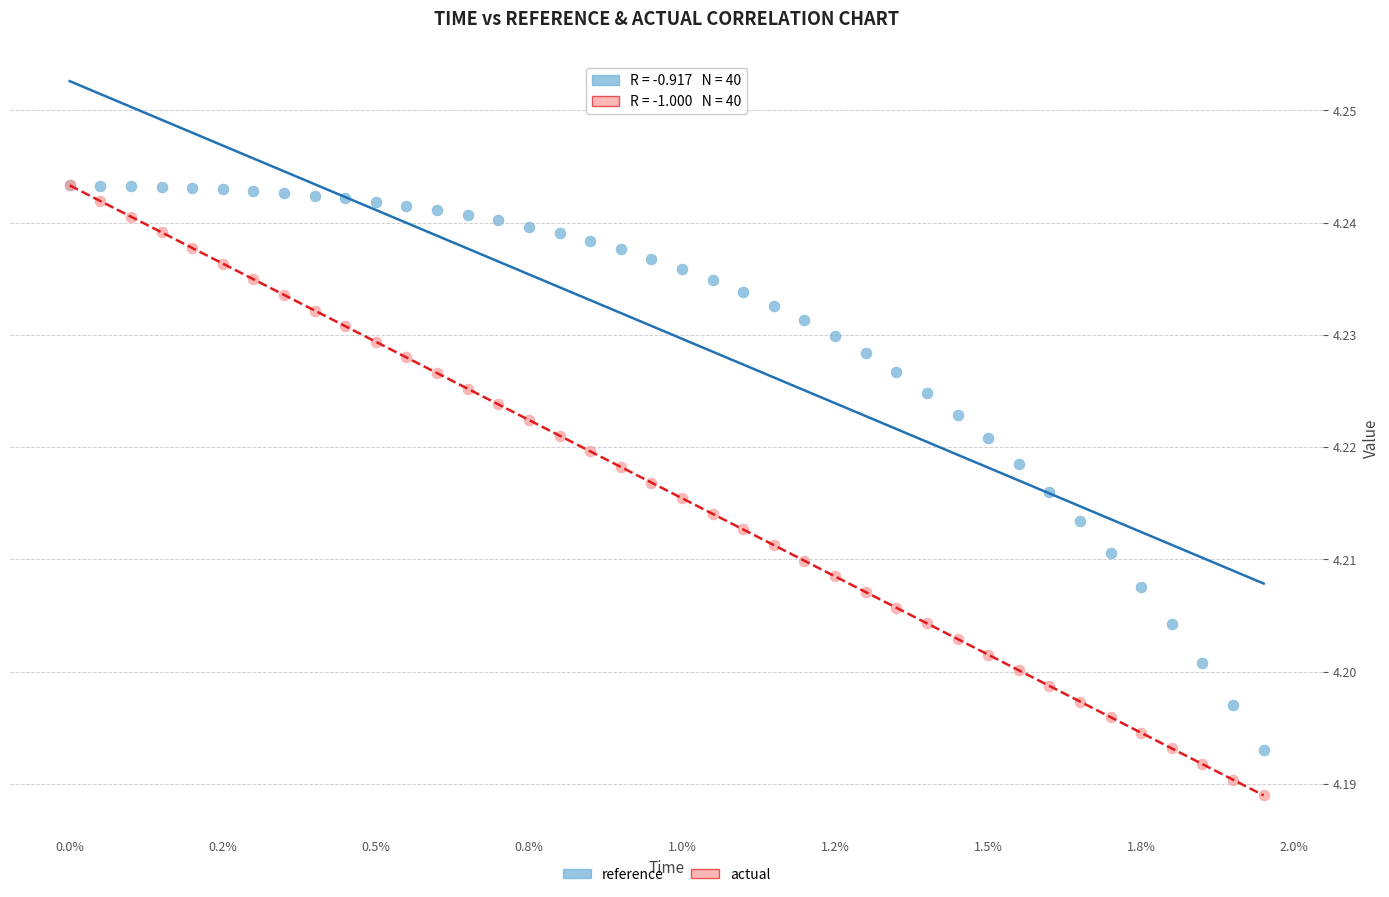

Which series reaches the minimum Y coordinate?

actual